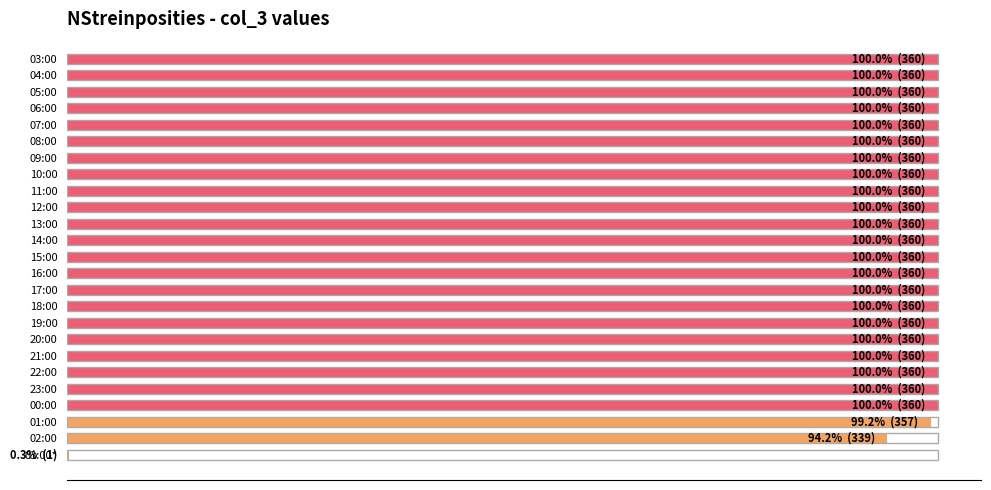

What is the label of the 11th bar from the right?

17:00